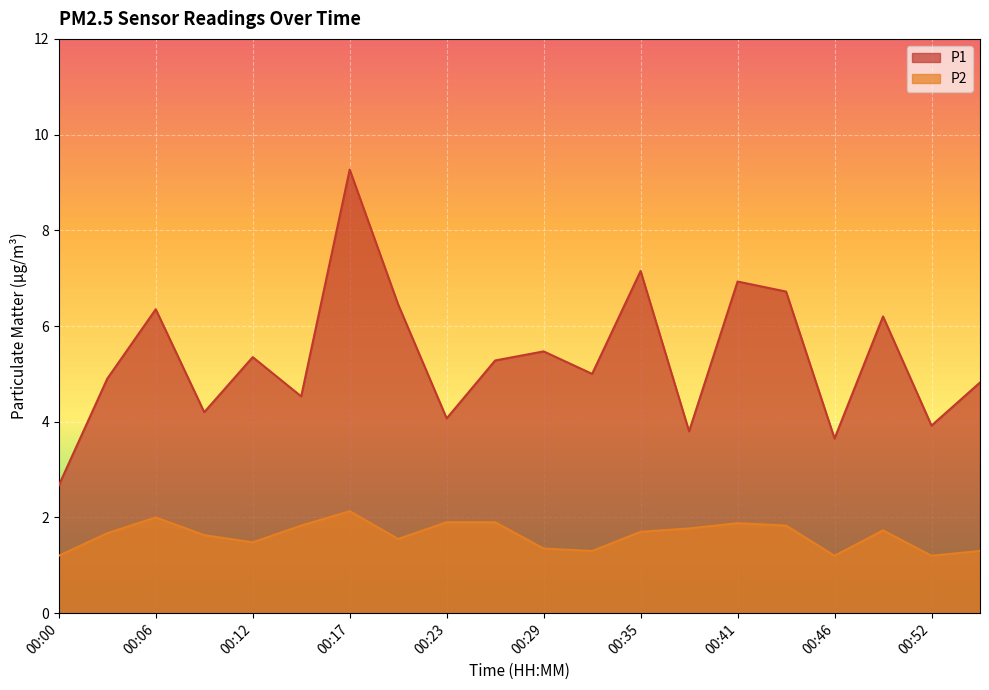

What is the difference between the highest and lowest values at 00:23?

2.2